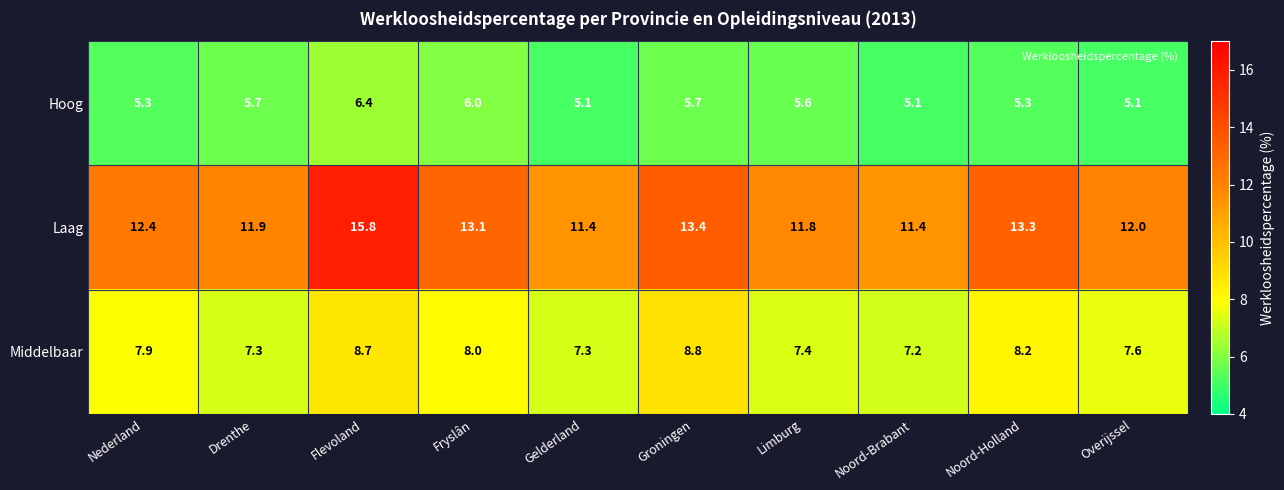

True or false: Middelbaar has a value of 7.3 at Drenthe.

True